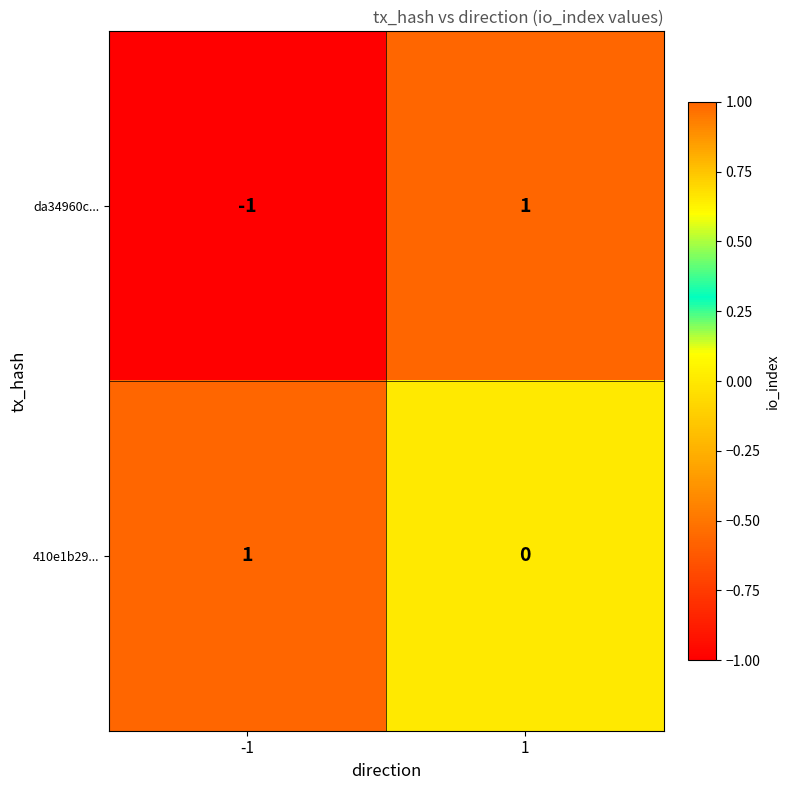

How many data points in da34960c... are less than 1?

1